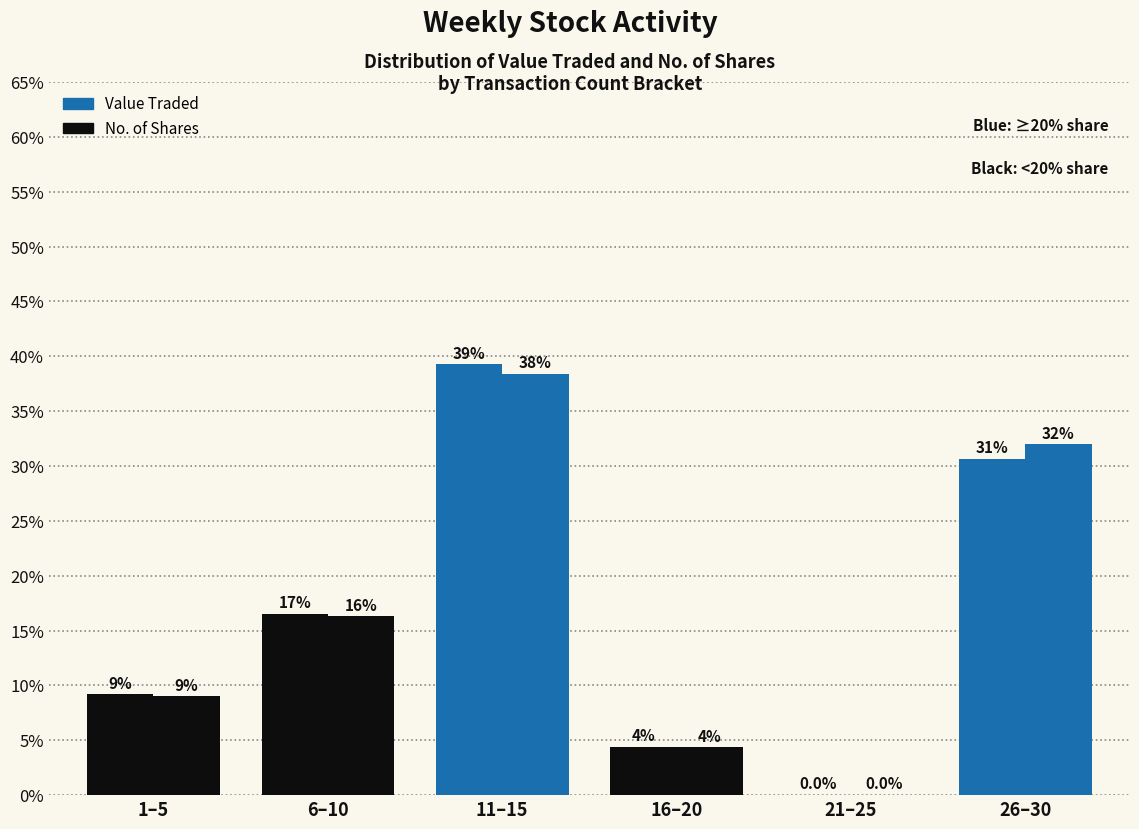

Are the bars grouped side by side (vs. stacked)?

Yes